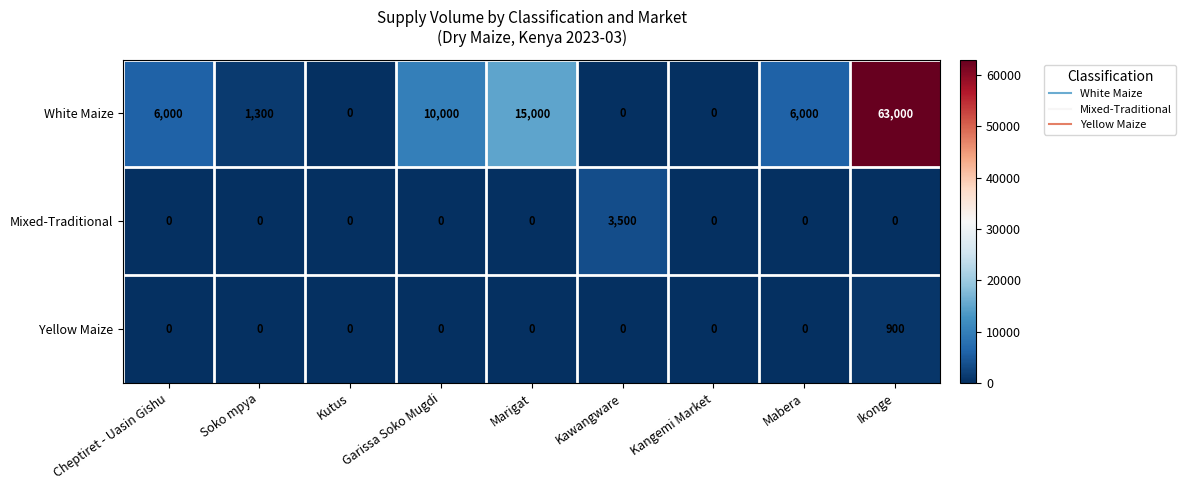

Which series has the widest spread of values?

White Maize